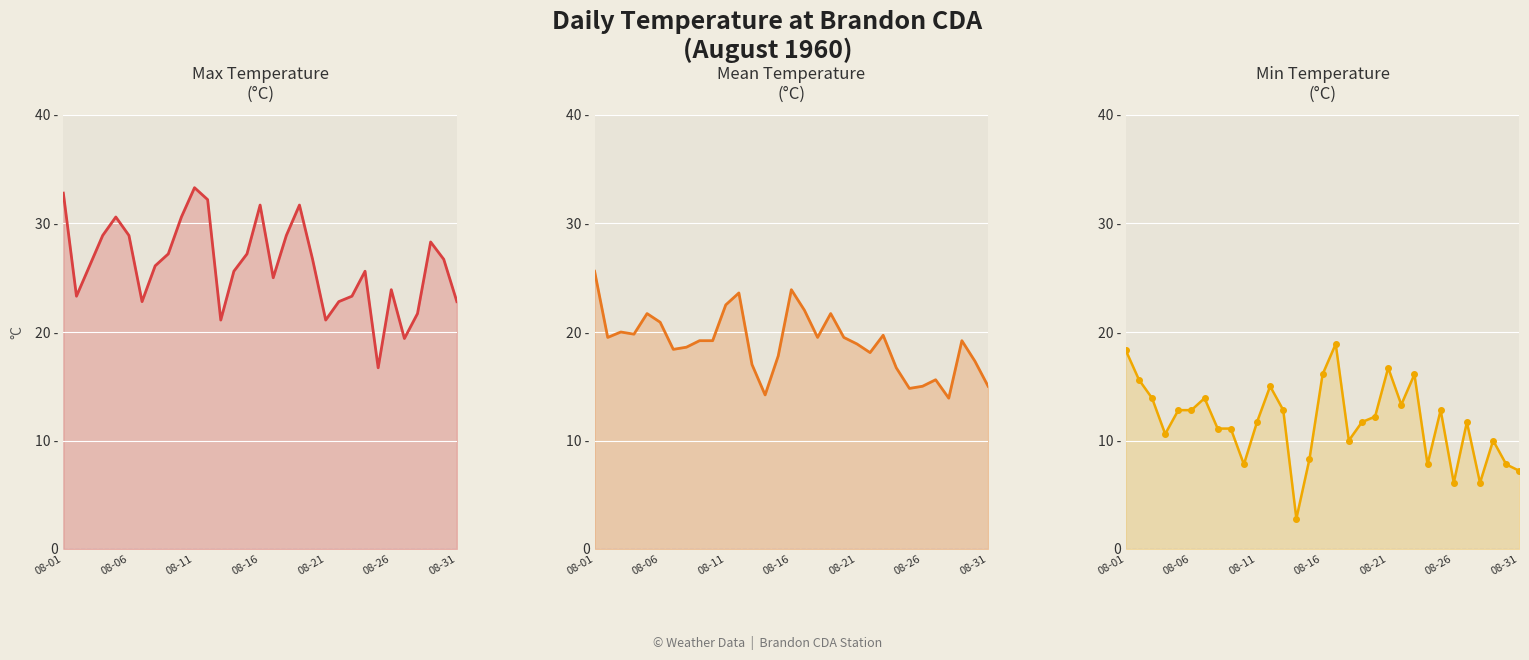

Rank the series by their maximum value, from highest to lowest.

Max Temp (C), Mean Temp (C), Min Temp (C)